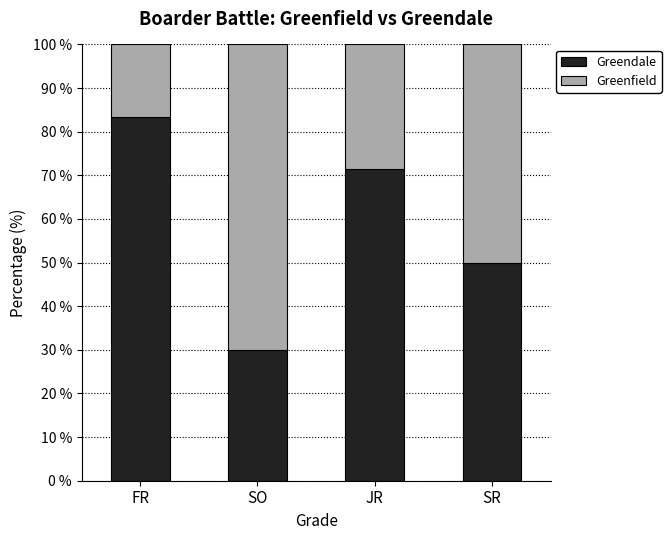

Which category has the highest value in the Greendale series?

FR